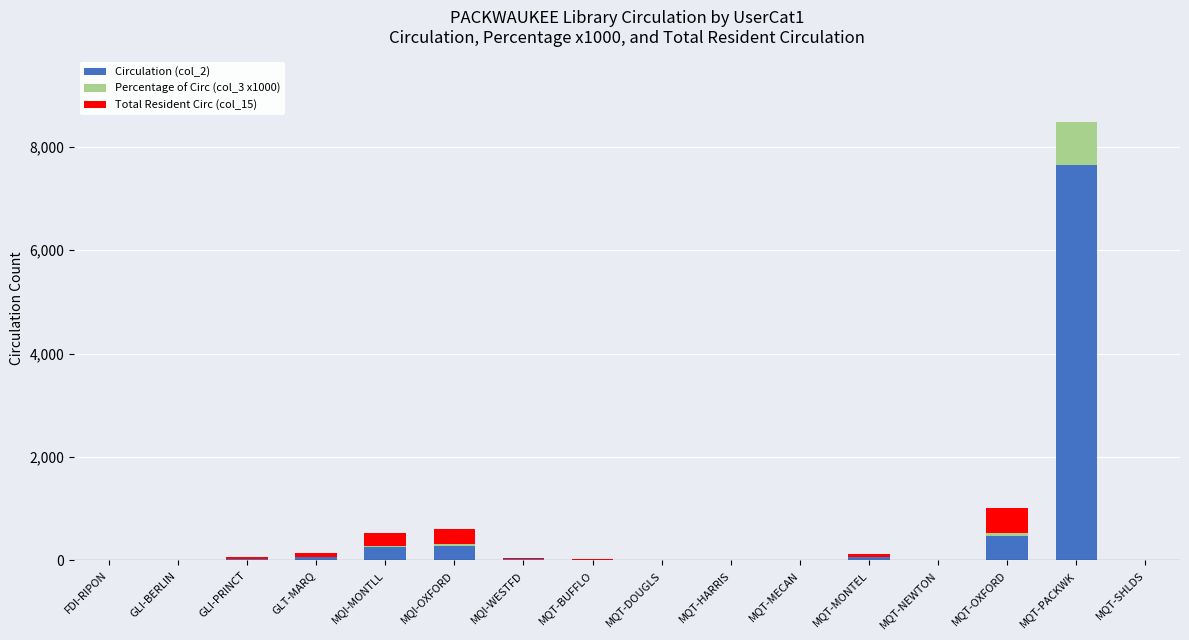

Which category has the highest value in the Circulation (col_2) series?

MQT-PACKWK